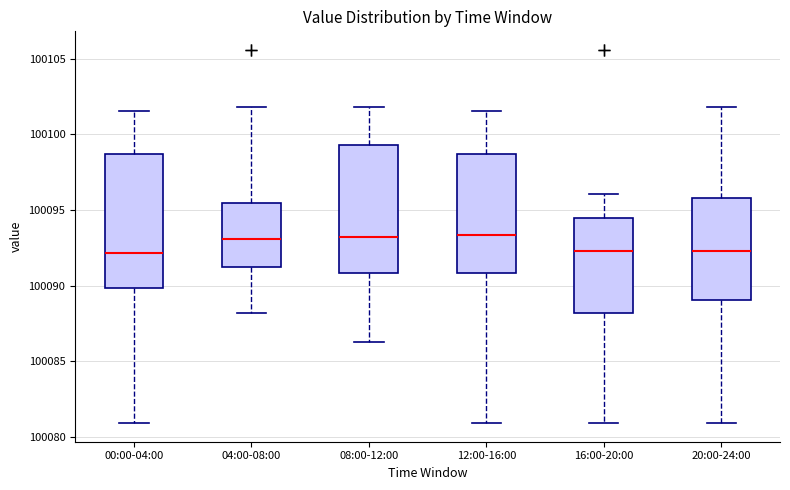

Reading left to right, read every box against the y-axis: the position of its median line, the range the box covers, and the ends of its whiskers. The values are not printed on the chart, so give them approximately, as read against the axis.

00:00-04:00: median 100092.0, box 100090.0 to 100098.5, whiskers 100081.0 to 100101.5
04:00-08:00: median 100093.0, box 100091.0 to 100095.5, whiskers 100088.0 to 100102.0
08:00-12:00: median 100093.0, box 100091.0 to 100099.5, whiskers 100086.5 to 100102.0
12:00-16:00: median 100093.5, box 100091.0 to 100098.5, whiskers 100081.0 to 100101.5
16:00-20:00: median 100092.5, box 100088.0 to 100094.5, whiskers 100081.0 to 100096.0
20:00-24:00: median 100092.5, box 100089.0 to 100096.0, whiskers 100081.0 to 100102.0